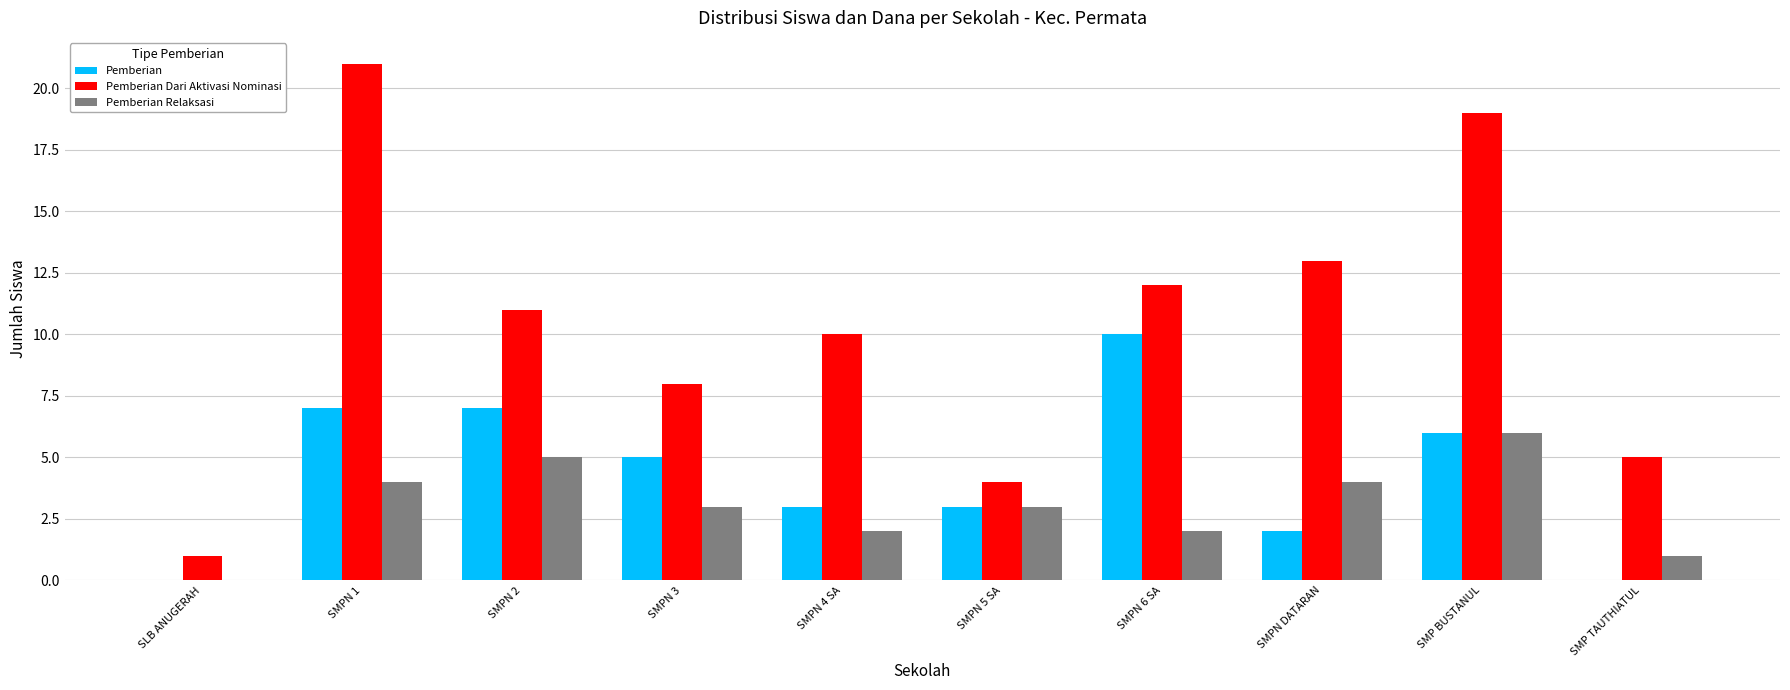

At which label does Pemberian Dari Aktivasi Nominasi reach its peak?

SMPN 1